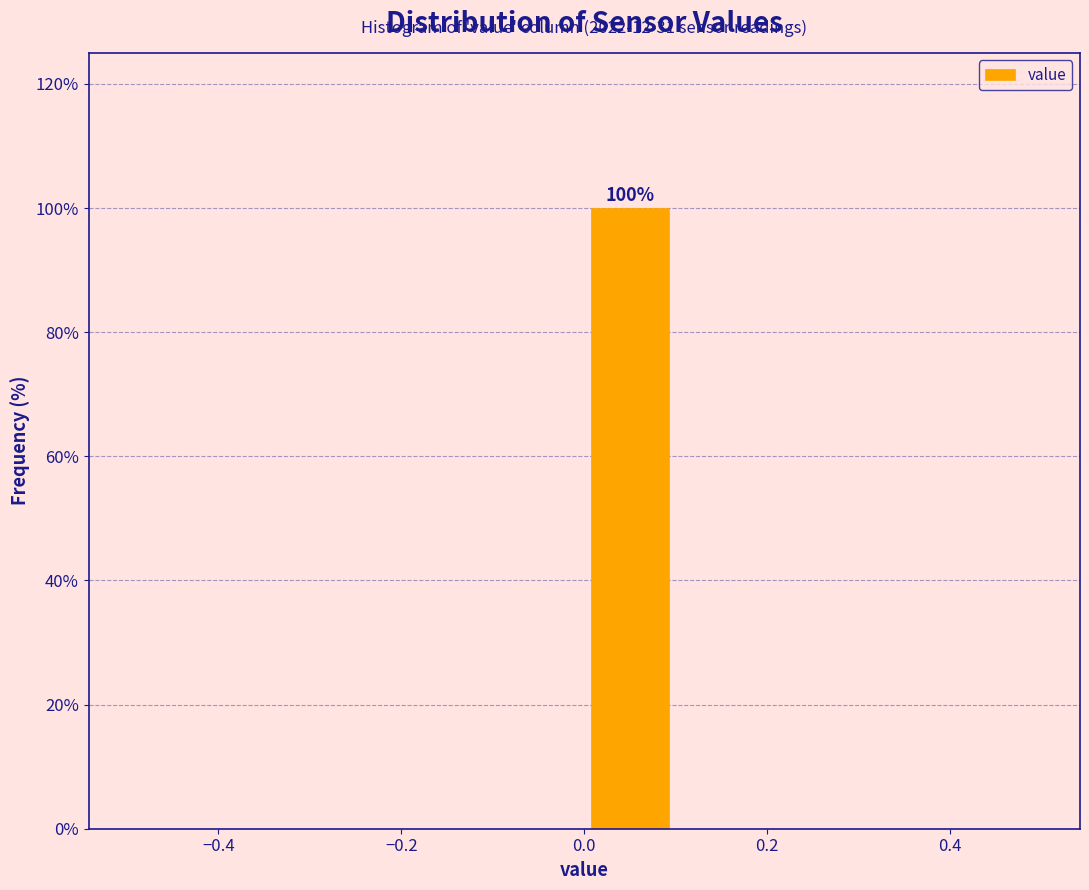

Which range on the x-axis has the tallest bar?

0.0 to 0.1